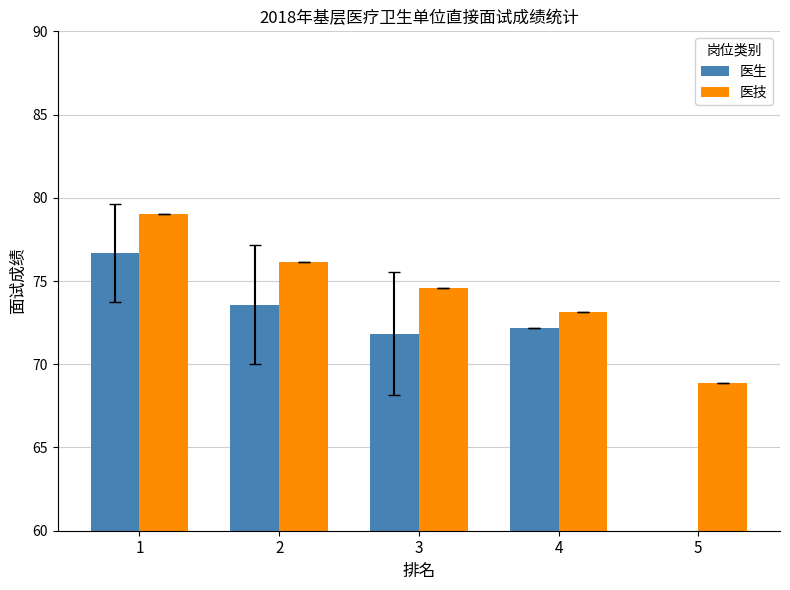

How many values in the 医生 series exceed 72?

3